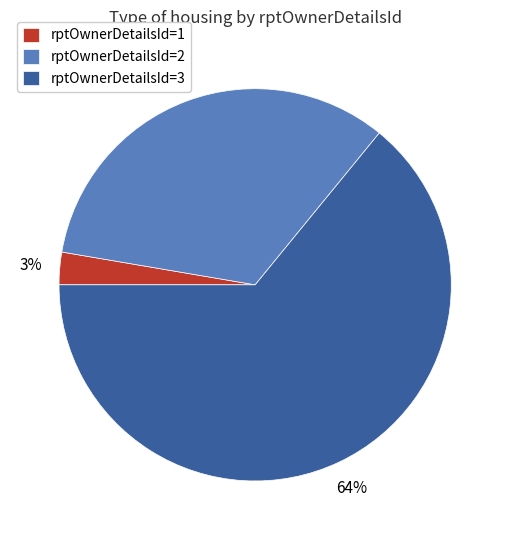

Does any single category account for the majority?

Yes